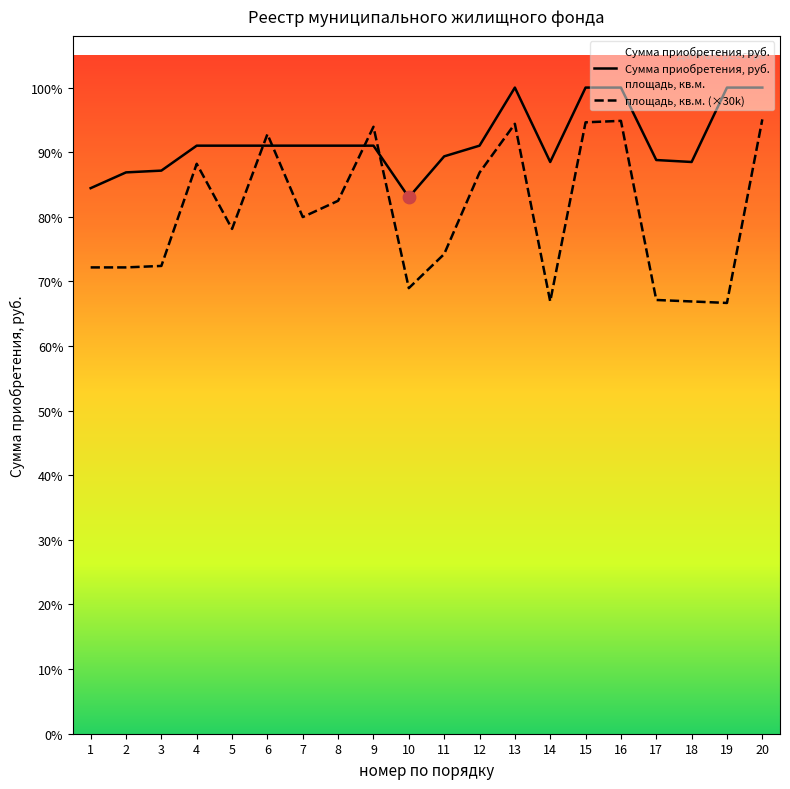

Which series contains the highest Y value?

Сумма приобретения, руб.